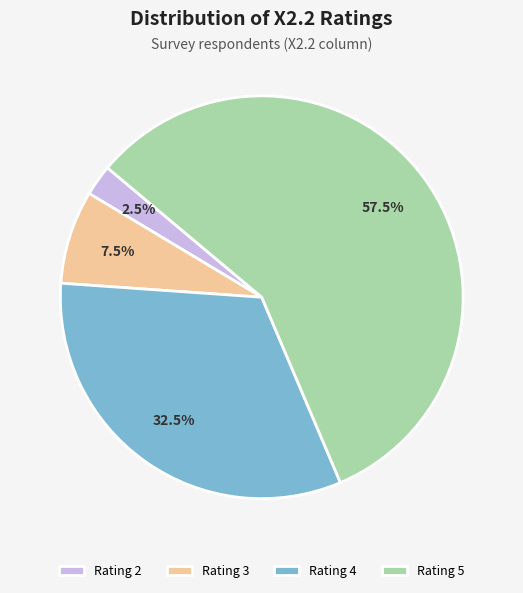

What is the majority slice?

Rating 5